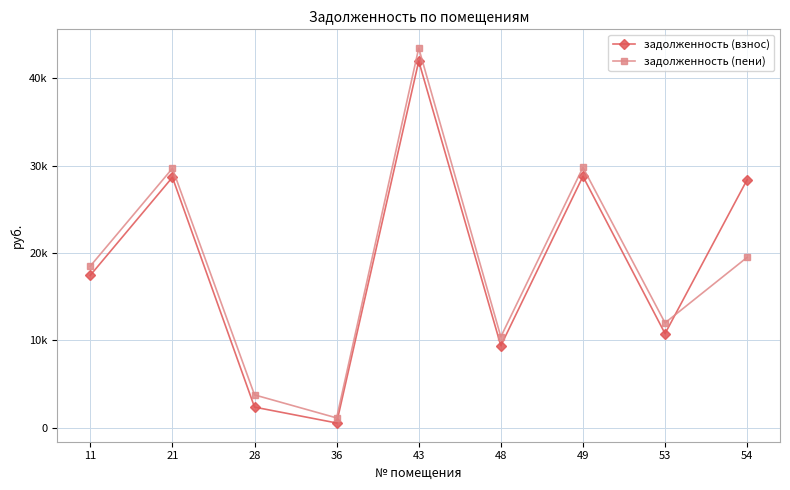

After their last crossing, which series has the higher values: задолженность (взнос) or задолженность (пени)?

задолженность (взнос)